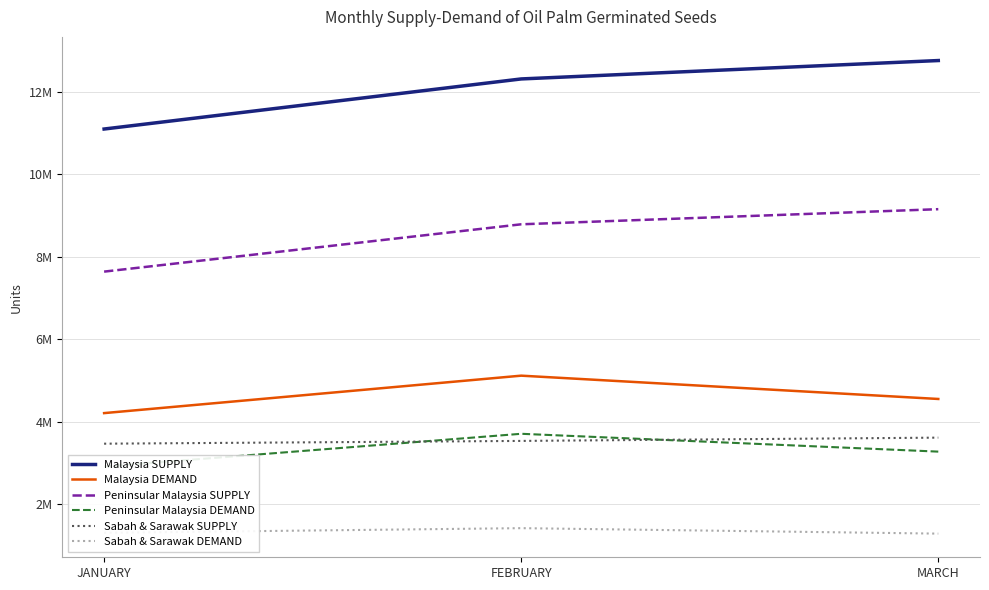

How many data points in Malaysia SUPPLY are above 12318180?

1